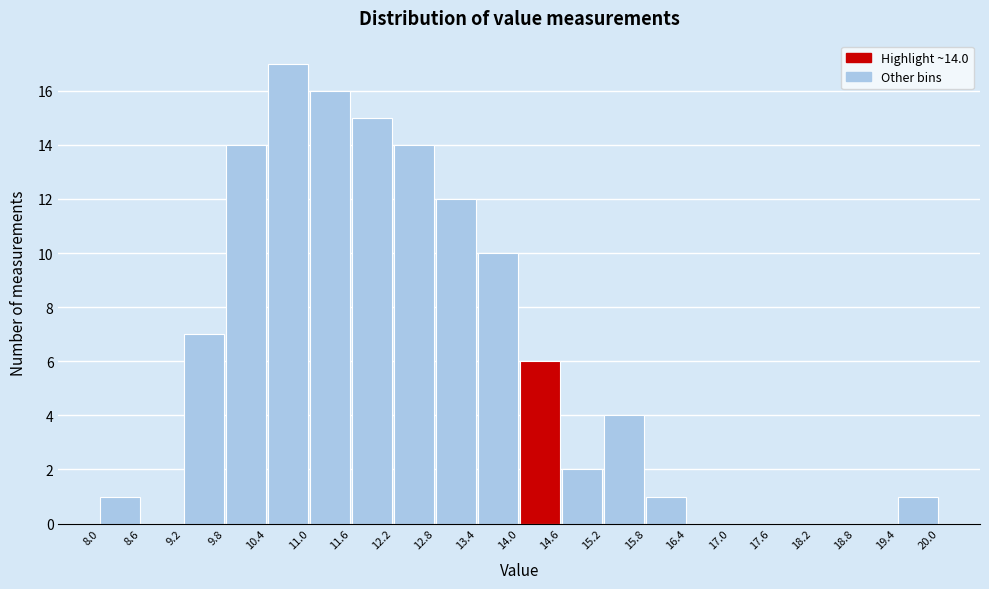

Which range on the x-axis has the tallest bar?

10.4 to 11.0